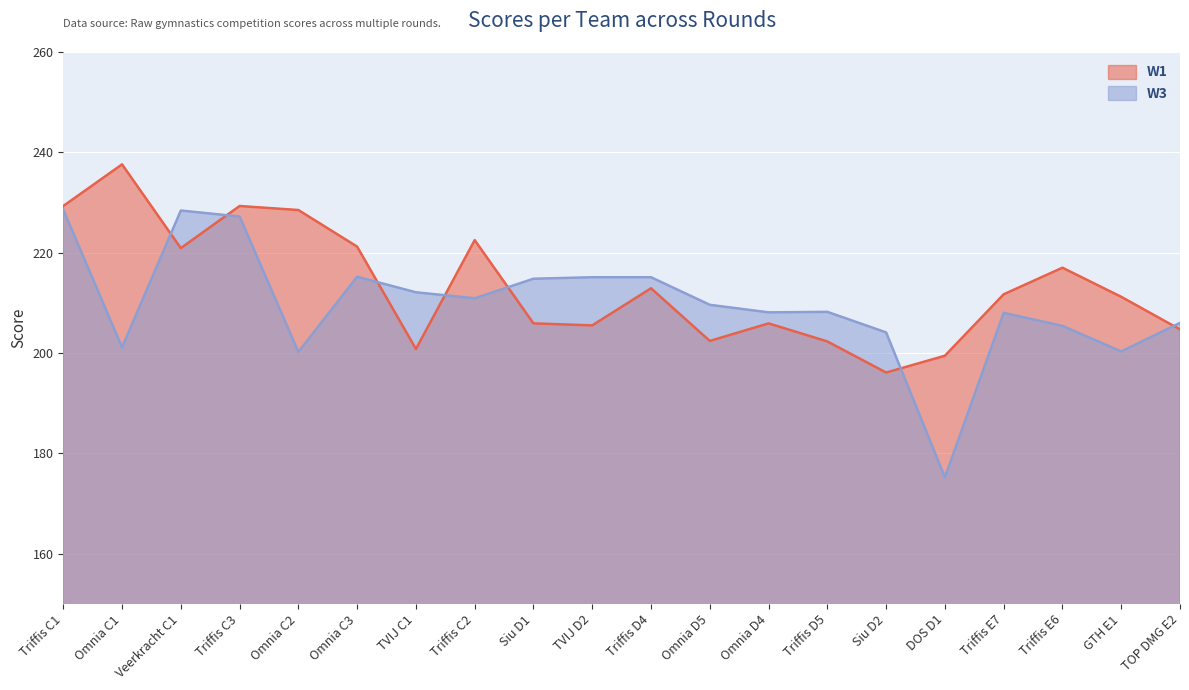

Which series has the largest total across all categories?

W1